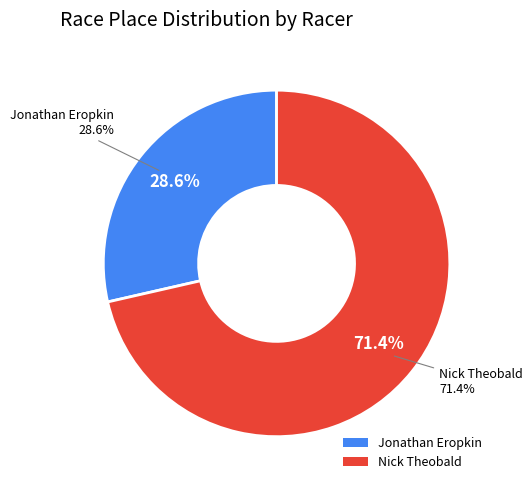

Which category has the biggest portion of the pie?

Nick Theobald